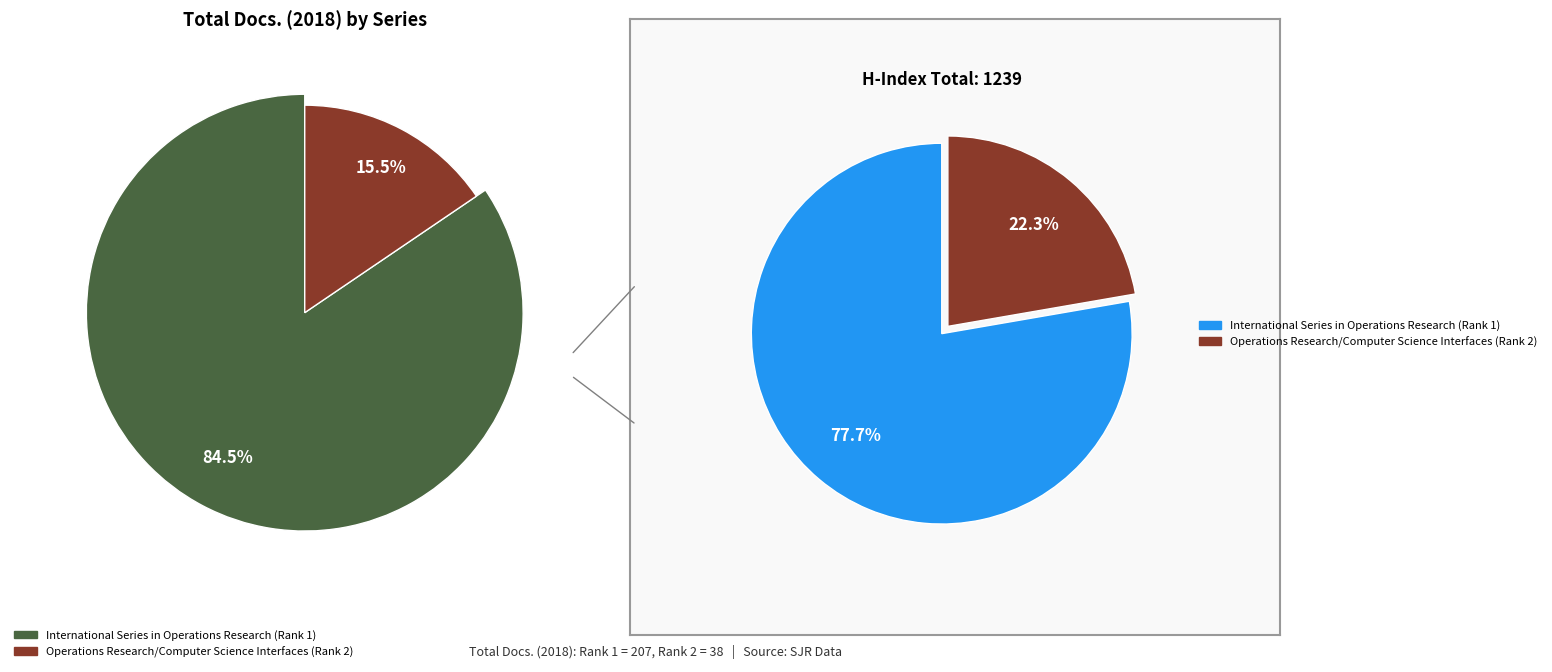

Which slice is the largest?

International Series in Operations Research (Rank 1)